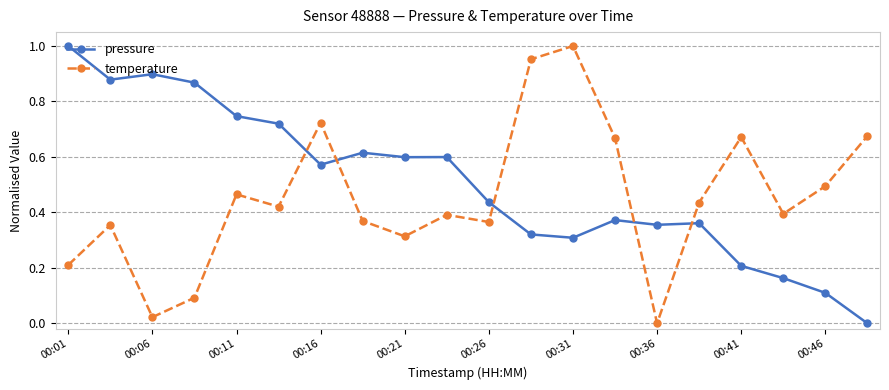

In temperature, how many points are higher than both neighbors (excluding endpoints)?

6